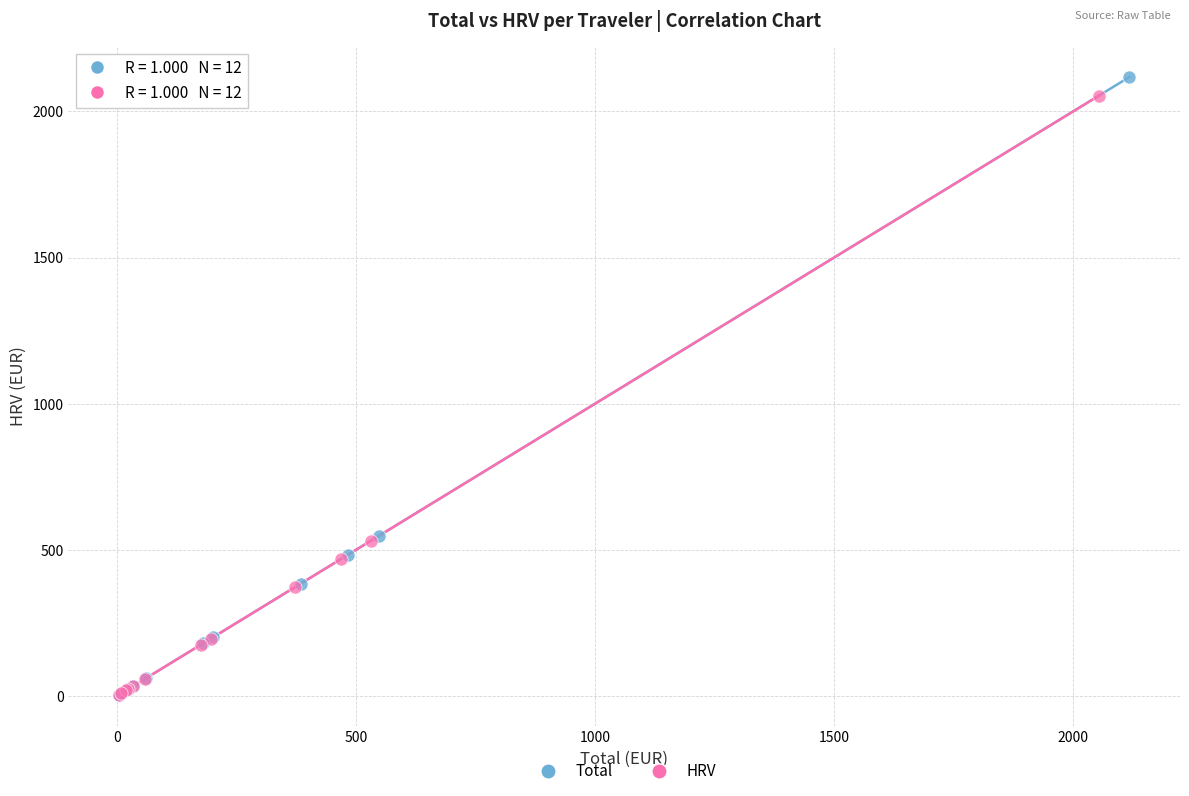

Which series has the largest Y range (max minus min)?

Total